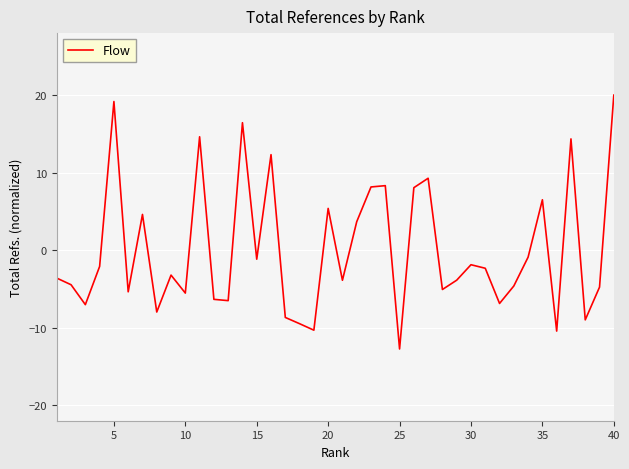

What is the minimum value shown in the chart?

-12.7